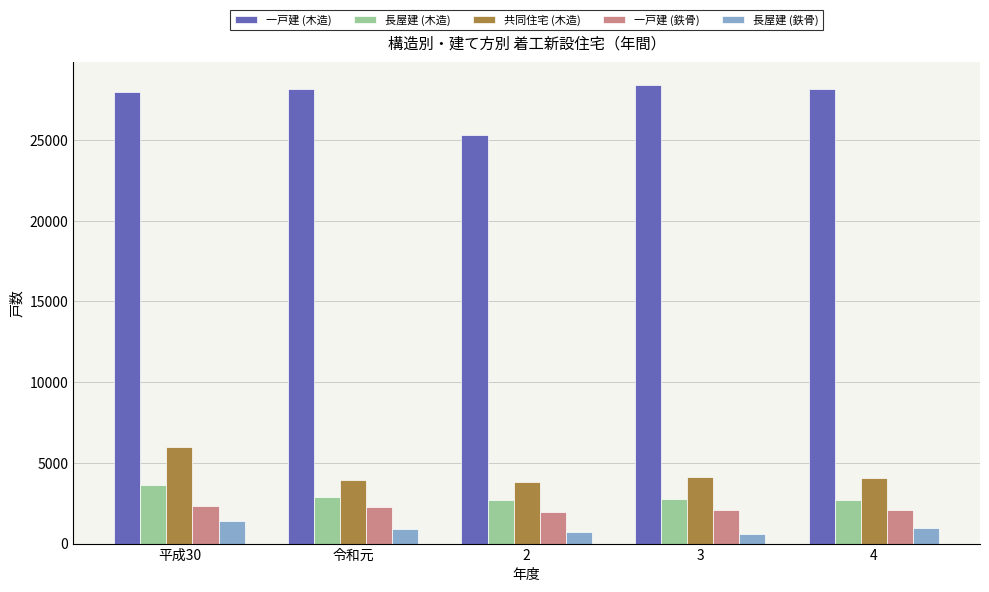

The value of 長屋建 (木造) at 3 is 916. True or false?

False